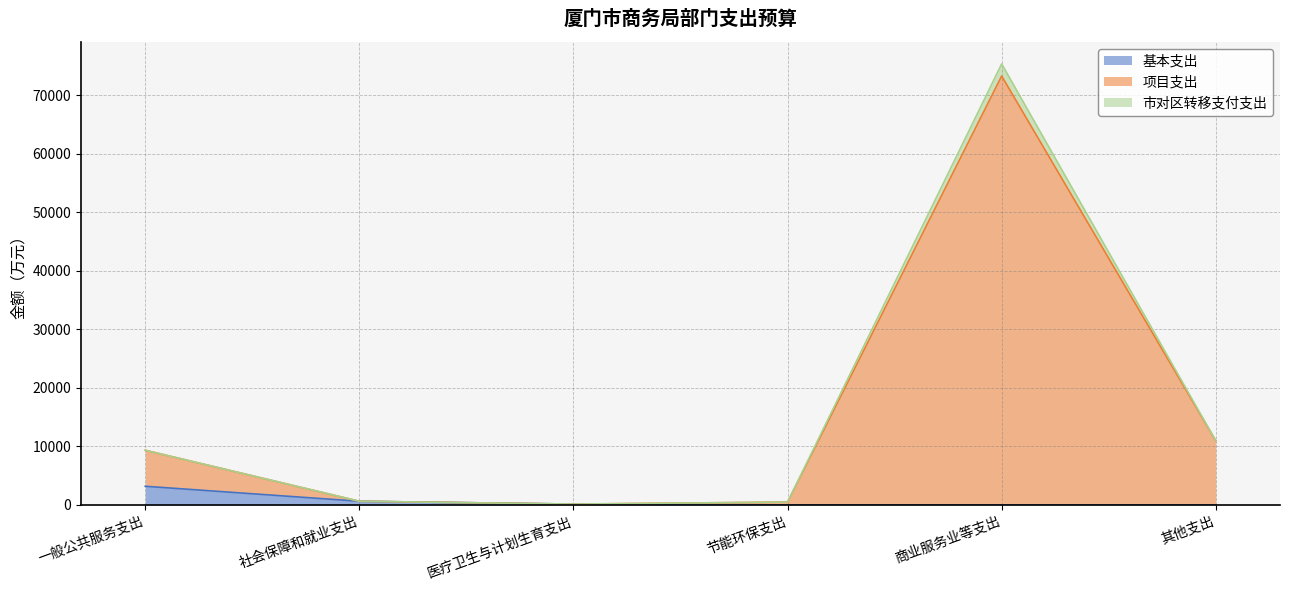

True or false: 项目支出 has a value of 124164.6 at 商业服务业等支出.

False